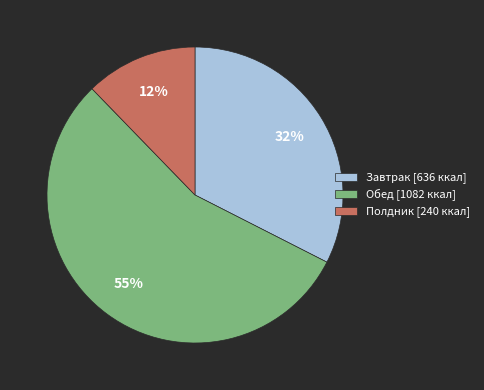

What is the ratio of the value at Полдник [240 ккал] to the value at Завтрак [636 ккал]?

0.4